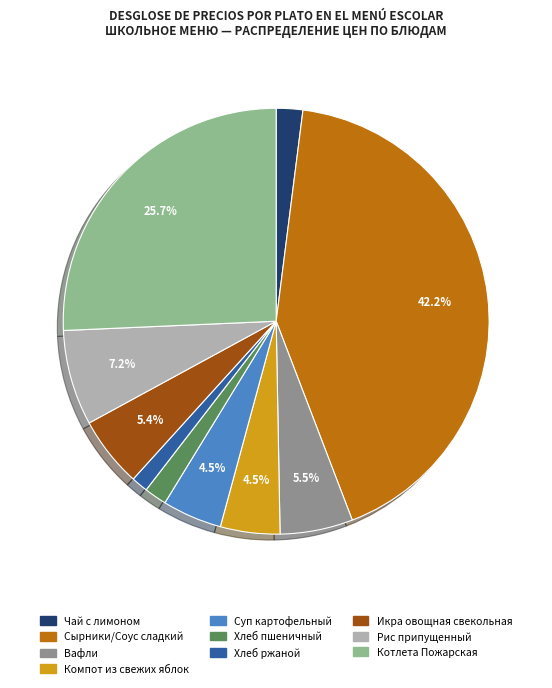

The Суп картофельный slice represents 17% of the pie. True or false?

False